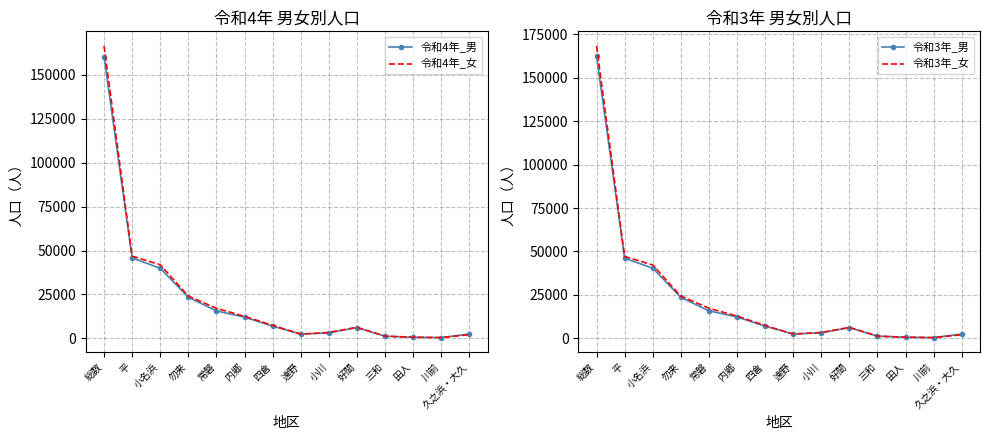

At which category does the chart reach its peak across all series?

総数